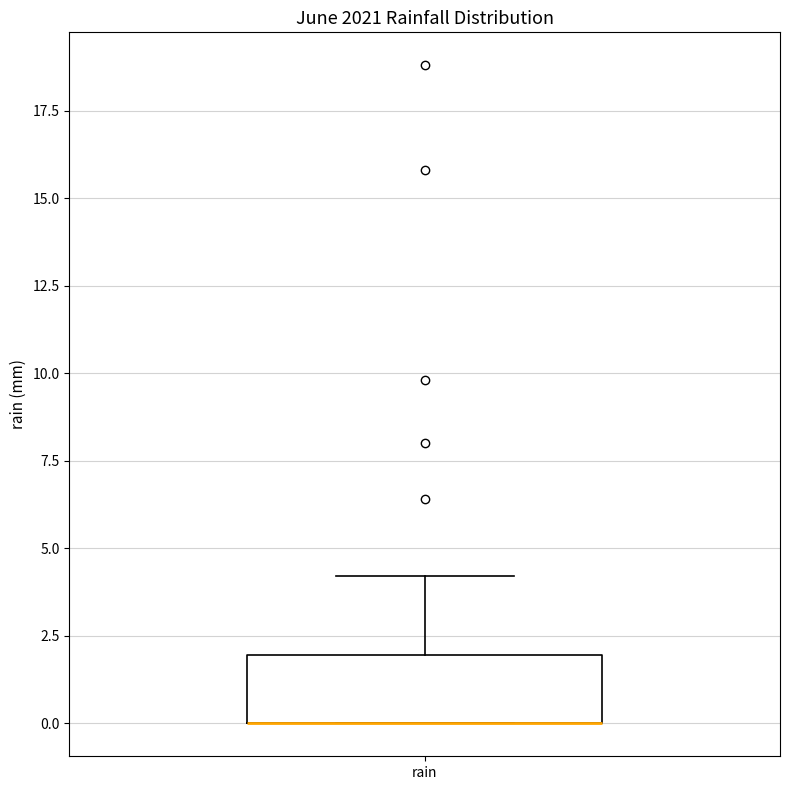

Transcribe this box plot: give where the median line is, the range the box spans, and where the two whiskers end, as read against the y-axis. The values are not printed on the chart, so give them approximately, as read against the axis.

median 0 (drawn on the box's lower edge), box 0 to 2, whiskers 0 to 4